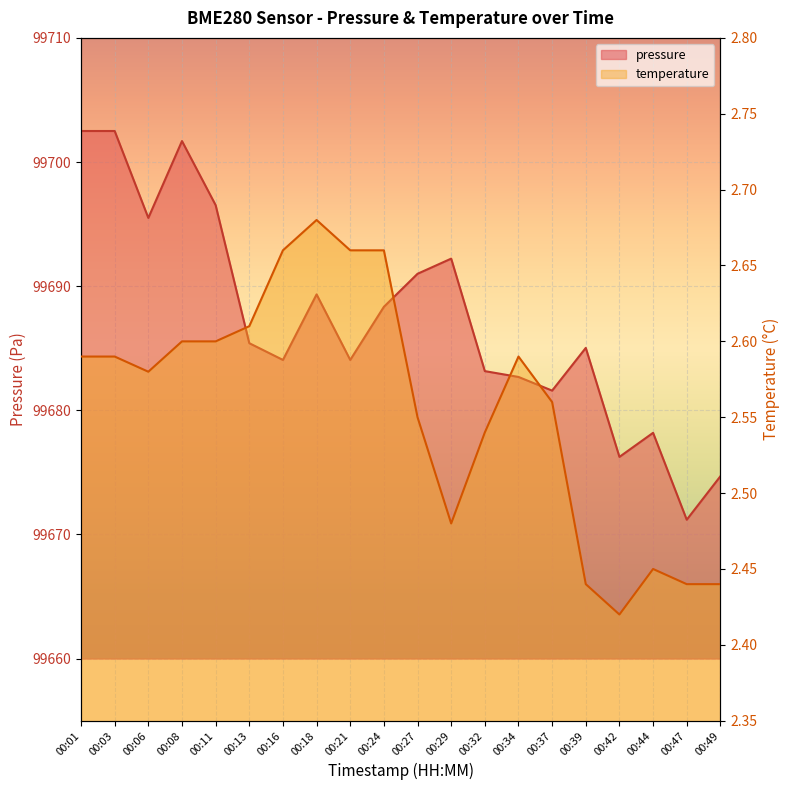

How many lines are shown in the chart?

2